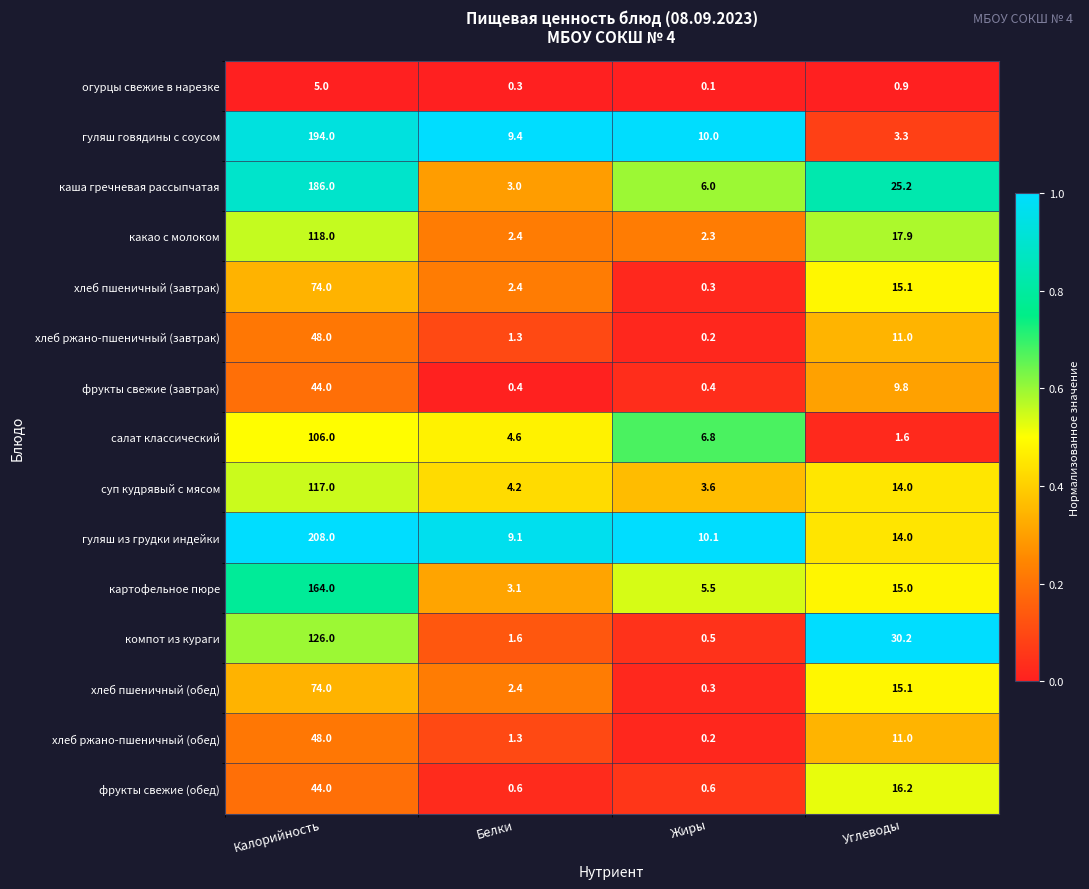

The value of хлеб пшеничный (обед) at Калорийность is 21.3. True or false?

False